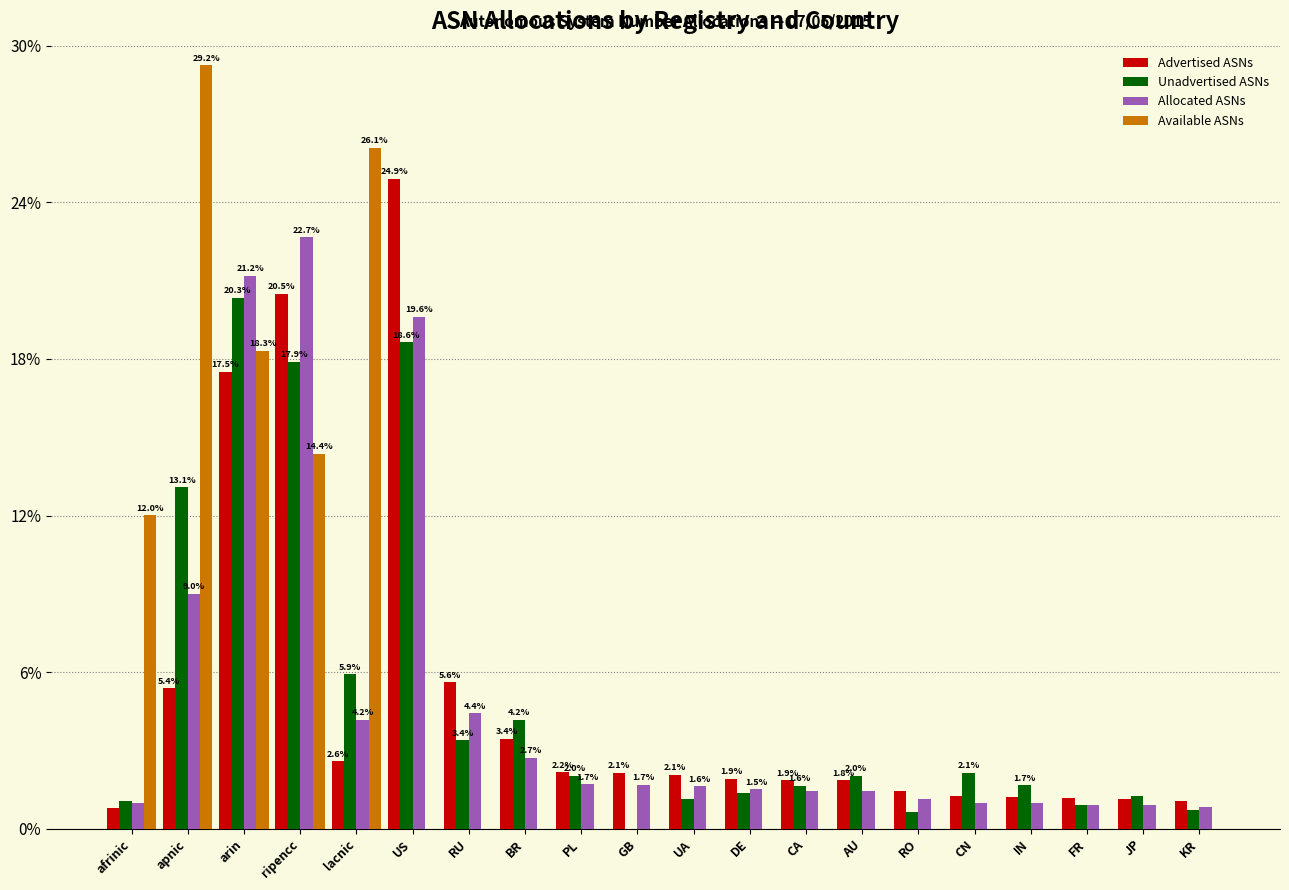

Is the value of Unadvertised ASNs at DE greater than the value of Available ASNs at AU?

Yes